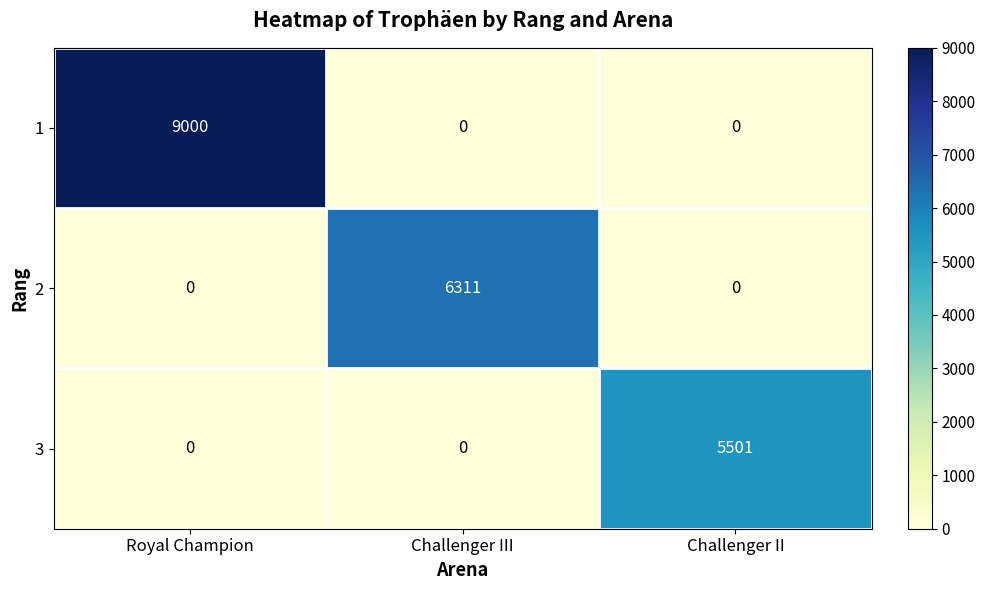

Rank the series by their average value, from lowest to highest.

3, 2, 1